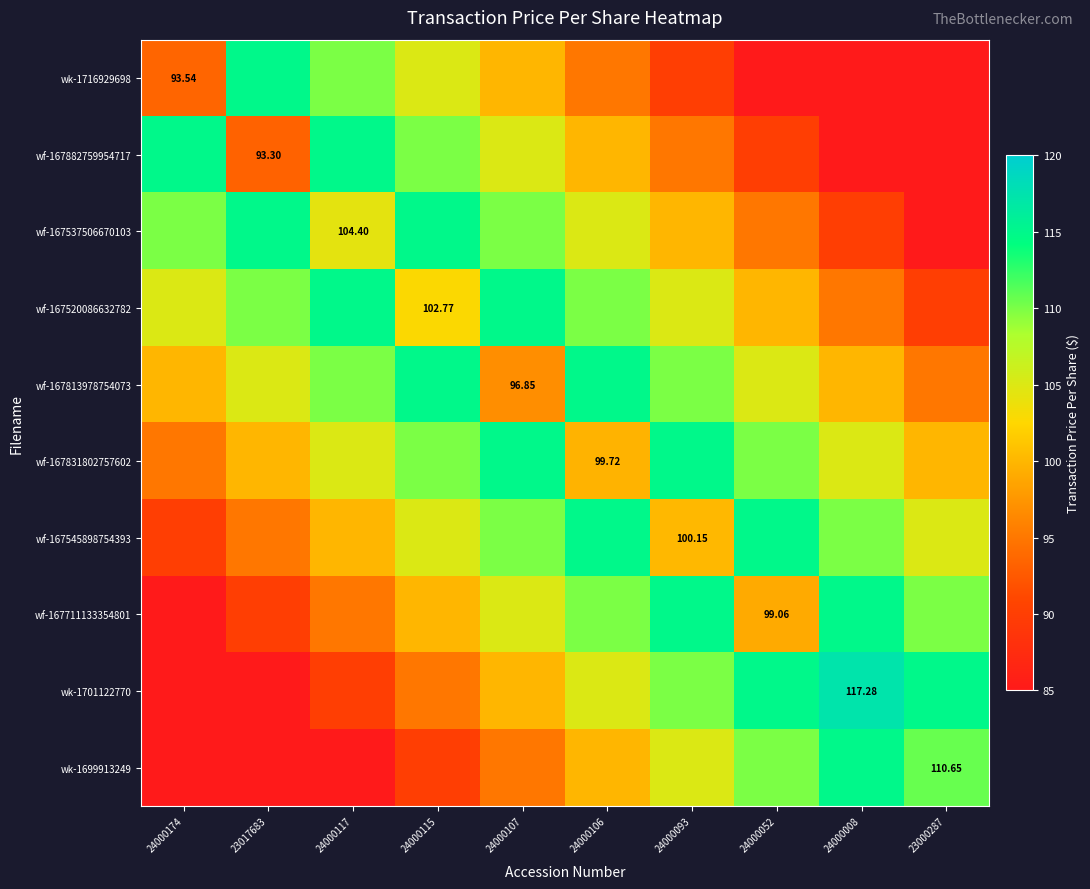

What is the sum of the wf-167831802757602 values at 24000117 and 24000093?

220.0